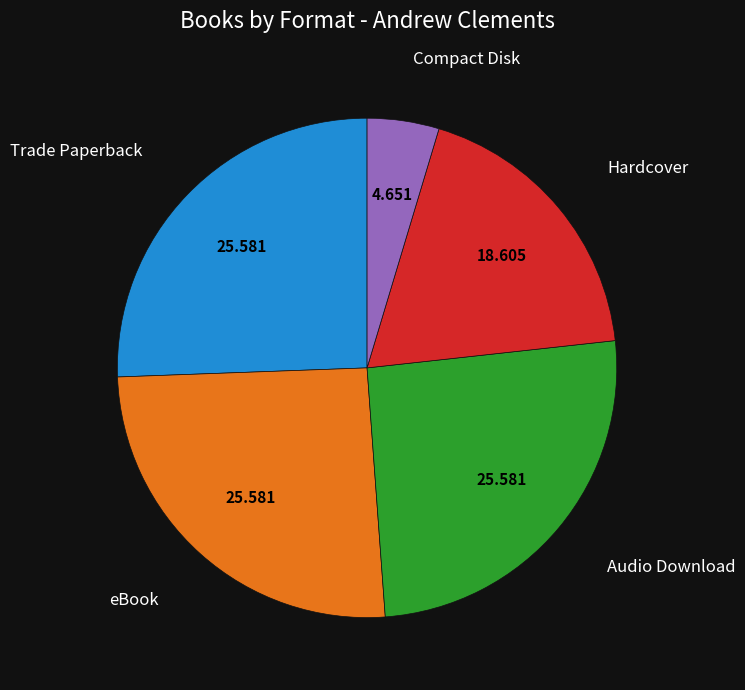

Is the sum of Trade Paperback and Compact Disk greater than half?

No